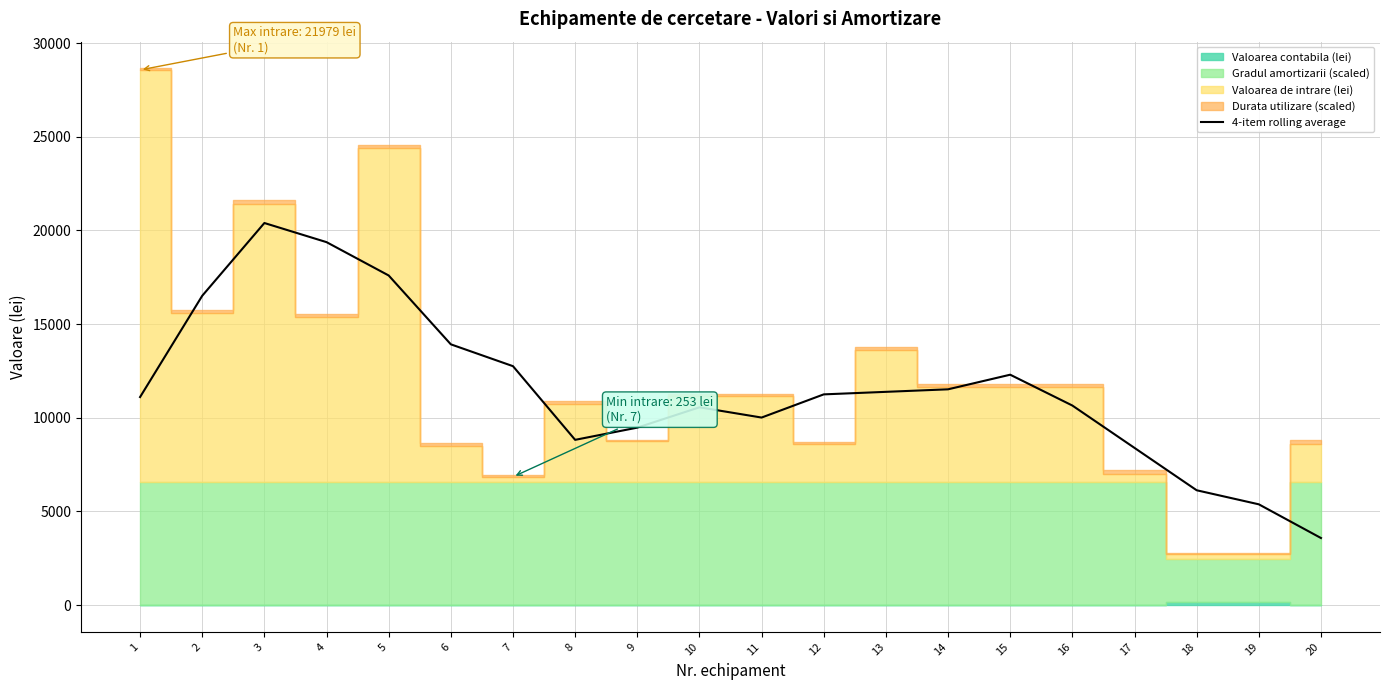

What is the approximate value at 6?

13922.2